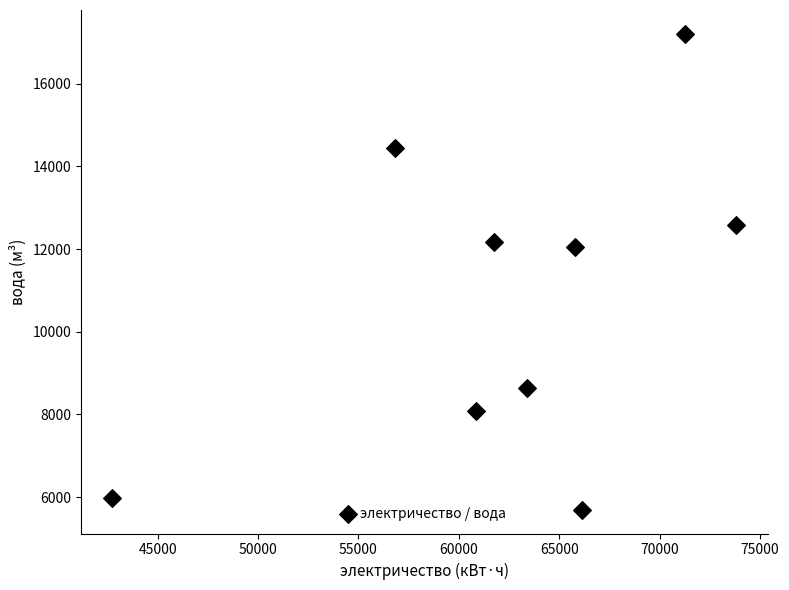

What Y value in the scatter plot is closest to 11451?

12038.6